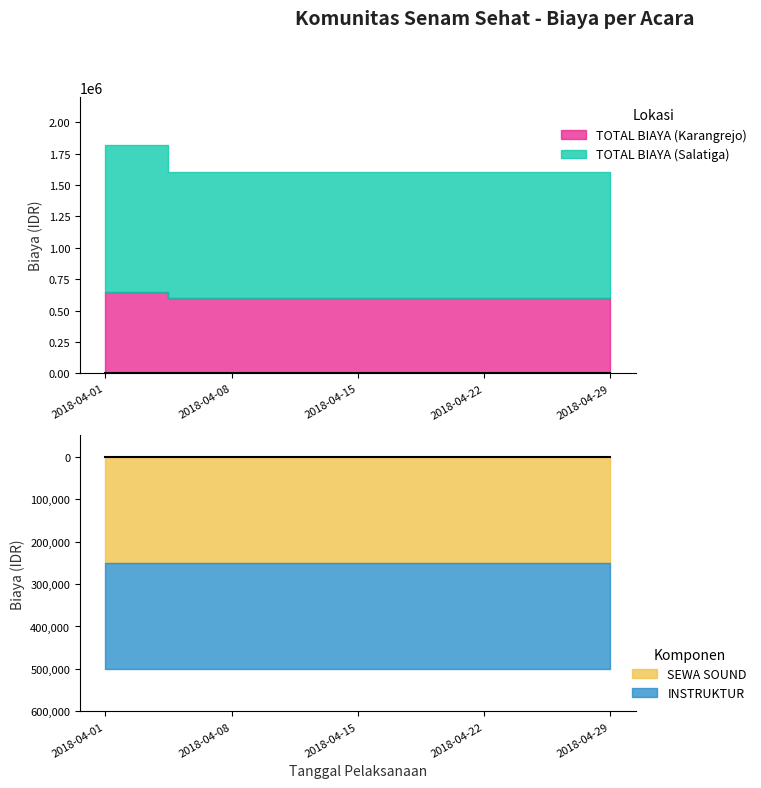

Reading left to right, extract all data points from this chart.

TOTAL BIAYA (Karangrejo): 2018-04-01=650000	2018-04-08=600000	2018-04-15=600000	2018-04-22=600000	2018-04-29=600000
TOTAL BIAYA (Salatiga): 2018-04-01=1170000	2018-04-08=1000000	2018-04-15=1000000	2018-04-22=1000000	2018-04-29=1000000
SEWA SOUND: 2018-04-01=250000	2018-04-08=250000	2018-04-15=250000	2018-04-22=250000	2018-04-29=250000
INSTRUKTUR: 2018-04-01=250000	2018-04-08=250000	2018-04-15=250000	2018-04-22=250000	2018-04-29=250000